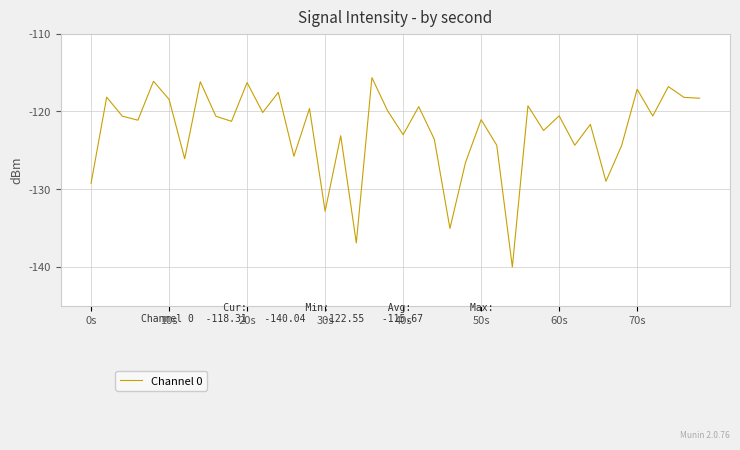

What is the minimum value shown in the chart?

-140.0